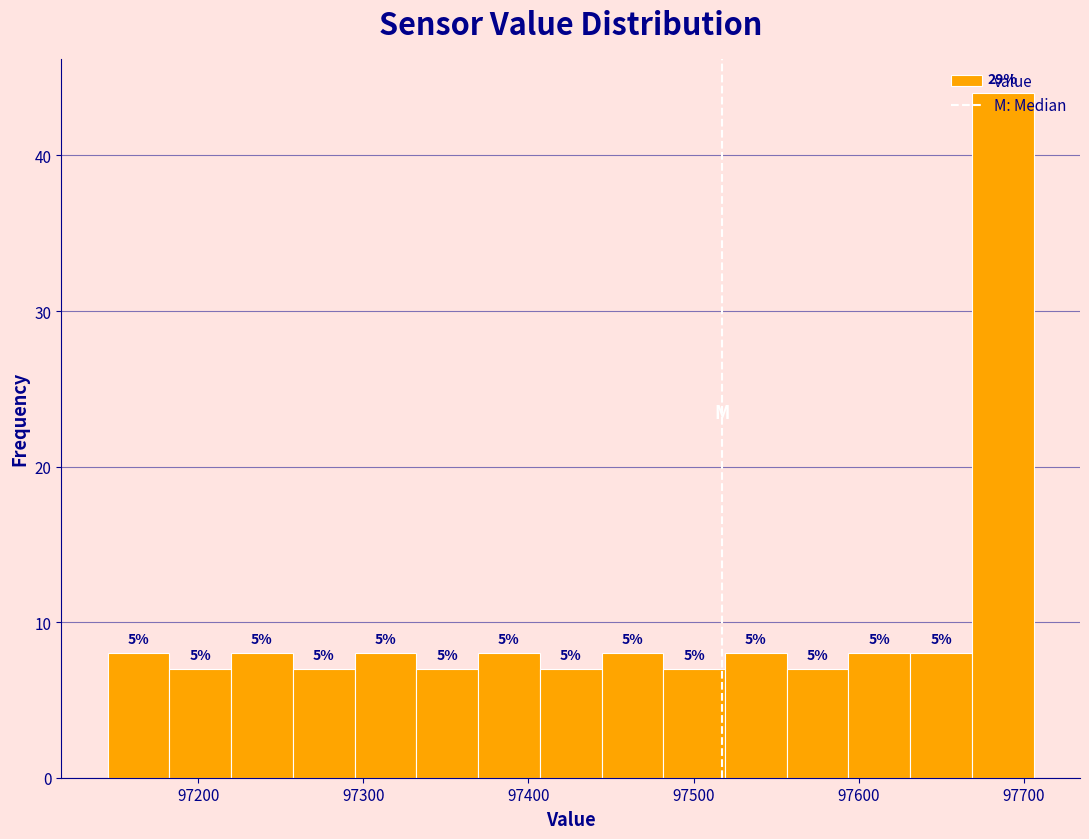

Around what value on the x-axis is the tallest bar? Give the approximate position of its centre, as read against the axis.

97690